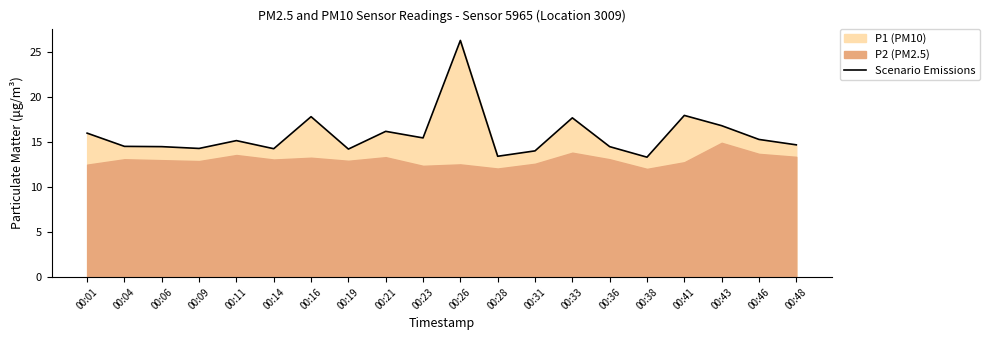

Reading left to right, transcribe all the data shown in this chart.

00:01=16.0	00:04=14.5	00:06=14.5	00:09=14.3	00:11=15.2	00:14=14.3	00:16=17.8	00:19=14.2	00:21=16.2	00:23=15.5	00:26=26.3	00:28=13.4	00:31=14.0	00:33=17.7	00:36=14.5	00:38=13.3	00:41=18.0	00:43=16.8	00:46=15.3	00:48=14.7